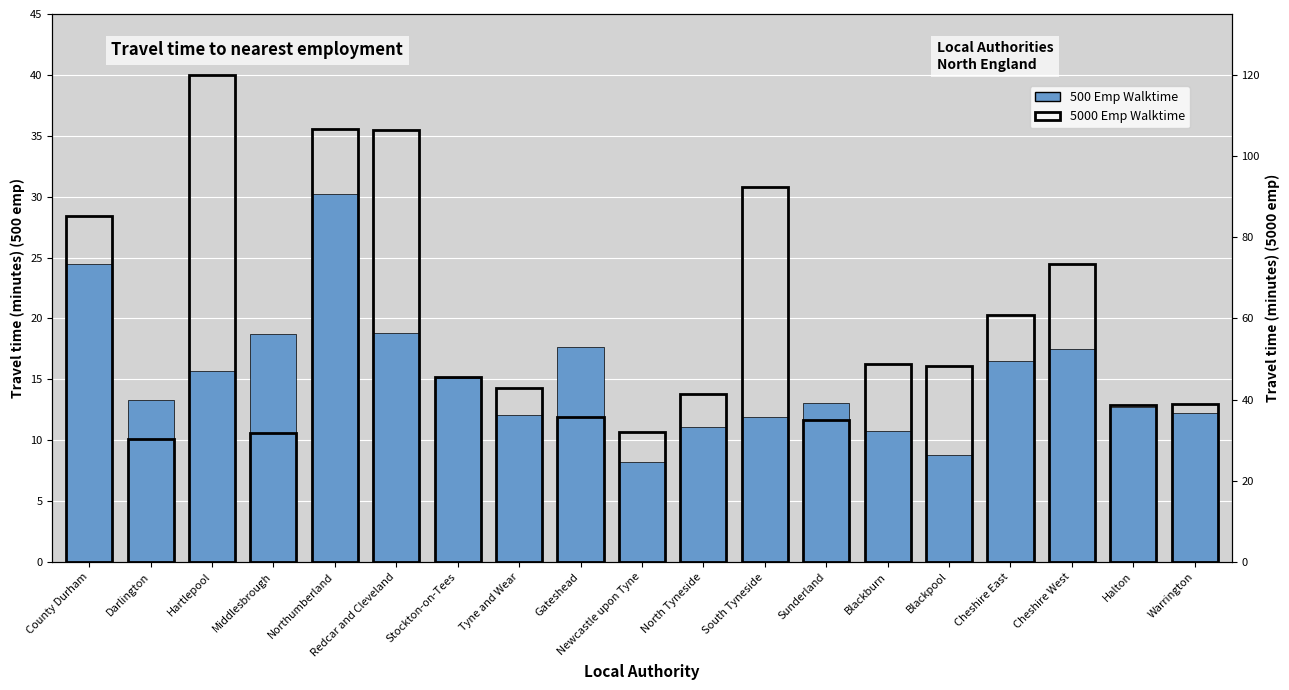

List the labels in order of 500 Emp Walktime value, smallest first.

Newcastle upon Tyne, Blackpool, Blackburn, North Tyneside, South Tyneside, Tyne and Wear, Warrington, Halton, Sunderland, Darlington, Stockton-on-Tees, Hartlepool, Cheshire East, Cheshire West, Gateshead, Middlesbrough, Redcar and Cleveland, County Durham, Northumberland